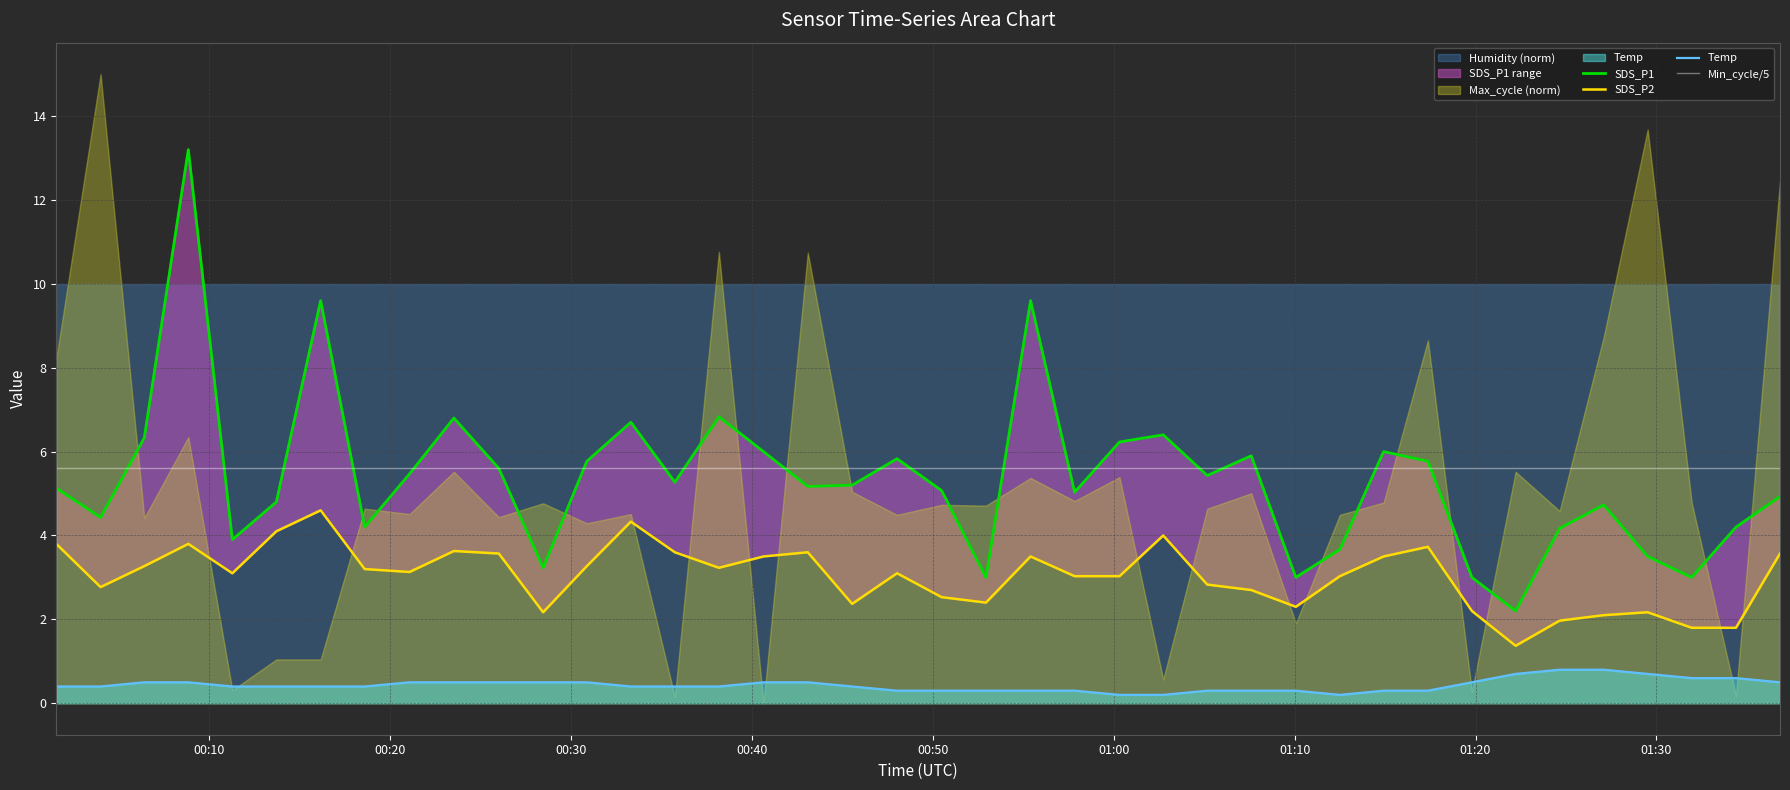

True or false: Temp and Min_cycle/5 intersect in this chart.

False